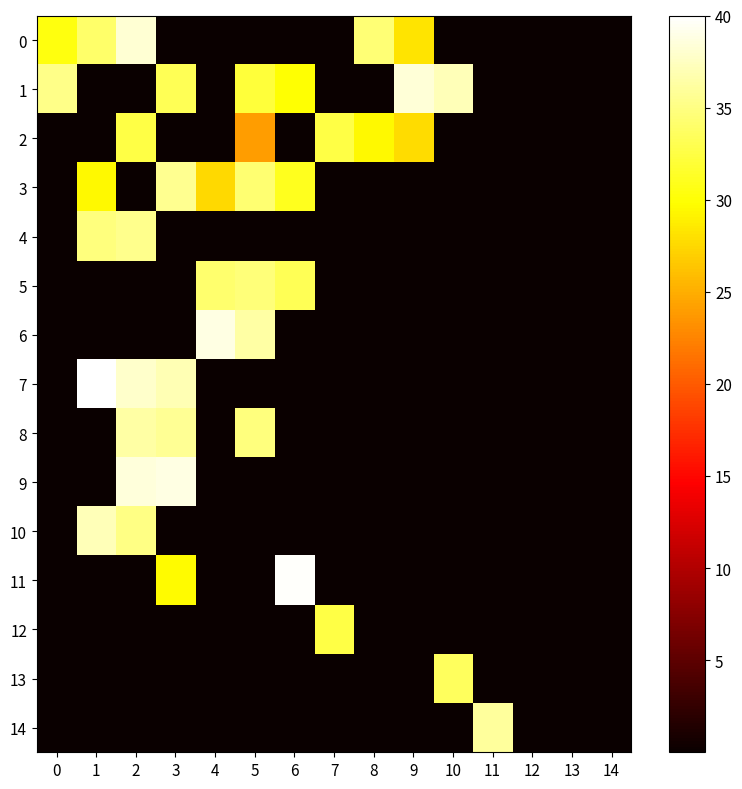

Reading left to right, what are all the values shown in this chart?

0: 0=30.4	1=34.0	2=38.2	3=0.0	4=0.0	5=0.0	6=0.0	7=0.0	8=34.5	9=28.1	10=0.0	11=0.0	12=0.0	13=0.0	14=0.0
1: 0=35.2	1=0.0	2=0.0	3=33.2	4=0.0	5=32.1	6=30.0	7=0.0	8=0.0	9=38.4	10=37.1	11=0.0	12=0.0	13=0.0	14=0.0
2: 0=0.0	1=0.0	2=32.5	3=0.0	4=0.0	5=24.0	6=0.0	7=32.6	8=29.4	9=27.8	10=0.0	11=0.0	12=0.0	13=0.0	14=0.0
3: 0=0.0	1=29.5	2=0.0	3=35.6	4=27.7	5=34.4	6=31.0	7=0.0	8=0.0	9=0.0	10=0.0	11=0.0	12=0.0	13=0.0	14=0.0
4: 0=0.0	1=34.7	2=35.4	3=0.0	4=0.0	5=0.0	6=0.0	7=0.0	8=0.0	9=0.0	10=0.0	11=0.0	12=0.0	13=0.0	14=0.0
5: 0=0.0	1=0.0	2=0.0	3=0.0	4=34.2	5=34.5	6=33.2	7=0.0	8=0.0	9=0.0	10=0.0	11=0.0	12=0.0	13=0.0	14=0.0
6: 0=0.0	1=0.0	2=0.0	3=0.0	4=38.9	5=36.3	6=0.0	7=0.0	8=0.0	9=0.0	10=0.0	11=0.0	12=0.0	13=0.0	14=0.0
7: 0=0.0	1=40.0	2=37.9	3=36.9	4=0.0	5=0.0	6=0.0	7=0.0	8=0.0	9=0.0	10=0.0	11=0.0	12=0.0	13=0.0	14=0.0
8: 0=0.0	1=0.0	2=36.3	3=35.8	4=0.0	5=34.7	6=0.0	7=0.0	8=0.0	9=0.0	10=0.0	11=0.0	12=0.0	13=0.0	14=0.0
9: 0=0.0	1=0.0	2=38.5	3=38.8	4=0.0	5=0.0	6=0.0	7=0.0	8=0.0	9=0.0	10=0.0	11=0.0	12=0.0	13=0.0	14=0.0
10: 0=0.0	1=37.2	2=35.1	3=0.0	4=0.0	5=0.0	6=0.0	7=0.0	8=0.0	9=0.0	10=0.0	11=0.0	12=0.0	13=0.0	14=0.0
11: 0=0.0	1=0.0	2=0.0	3=29.7	4=0.0	5=0.0	6=39.7	7=0.0	8=0.0	9=0.0	10=0.0	11=0.0	12=0.0	13=0.0	14=0.0
12: 0=0.0	1=0.0	2=0.0	3=0.0	4=0.0	5=0.0	6=0.0	7=32.6	8=0.0	9=0.0	10=0.0	11=0.0	12=0.0	13=0.0	14=0.0
13: 0=0.0	1=0.0	2=0.0	3=0.0	4=0.0	5=0.0	6=0.0	7=0.0	8=0.0	9=0.0	10=33.5	11=0.0	12=0.0	13=0.0	14=0.0
14: 0=0.0	1=0.0	2=0.0	3=0.0	4=0.0	5=0.0	6=0.0	7=0.0	8=0.0	9=0.0	10=0.0	11=36.1	12=0.0	13=0.0	14=0.0